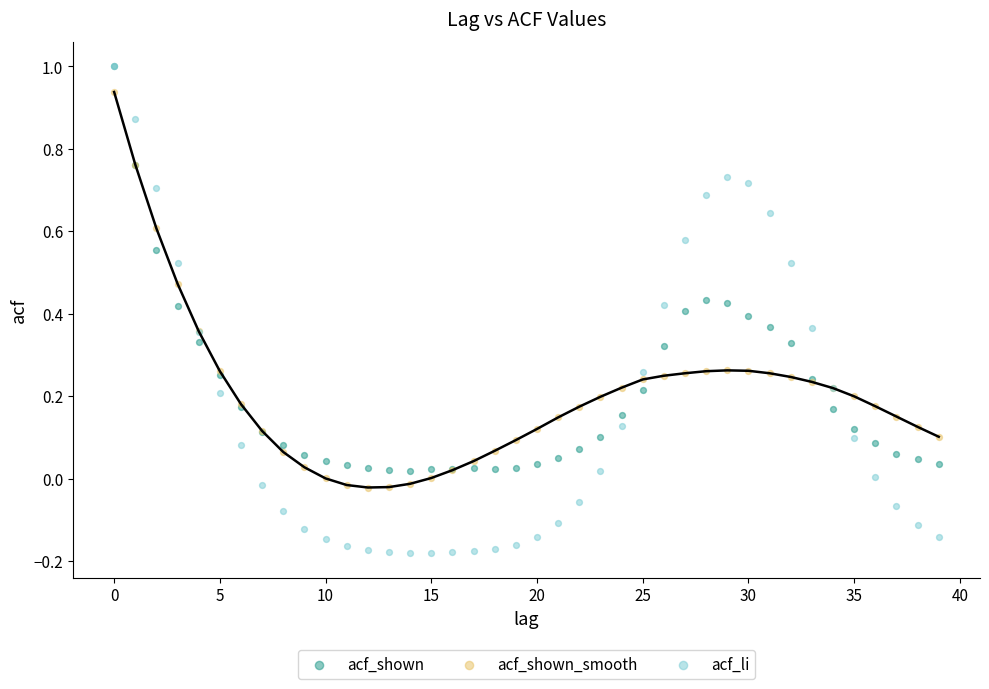

What are all the series names shown in the legend?

acf_shown, acf_shown_smooth, acf_li